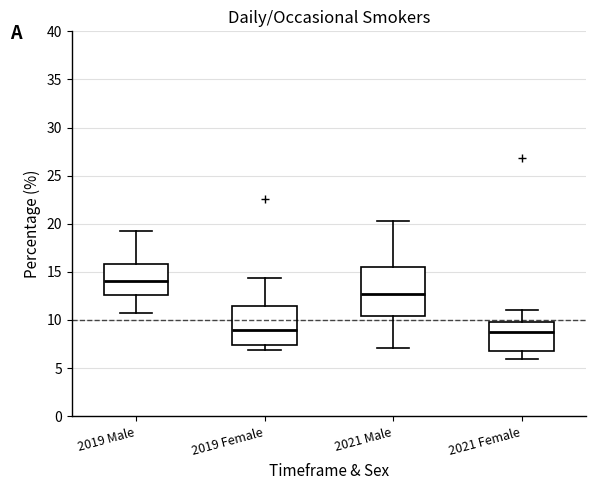

Reading left to right, transcribe this box plot: for each box, give where its median line is, the range the box spans, and where its two whiskers end, as read against the y-axis. The values are not printed on the chart, so give them approximately, as read against the axis.

2019 Male: median 14.0, box 12.5 to 16.0, whiskers 10.5 to 19.0
2019 Female: median 9.0, box 7.5 to 11.5, whiskers 7.0 to 14.5
2021 Male: median 12.5, box 10.5 to 15.5, whiskers 7.0 to 20.5
2021 Female: median 8.5, box 7.0 to 10.0, whiskers 6.0 to 11.0